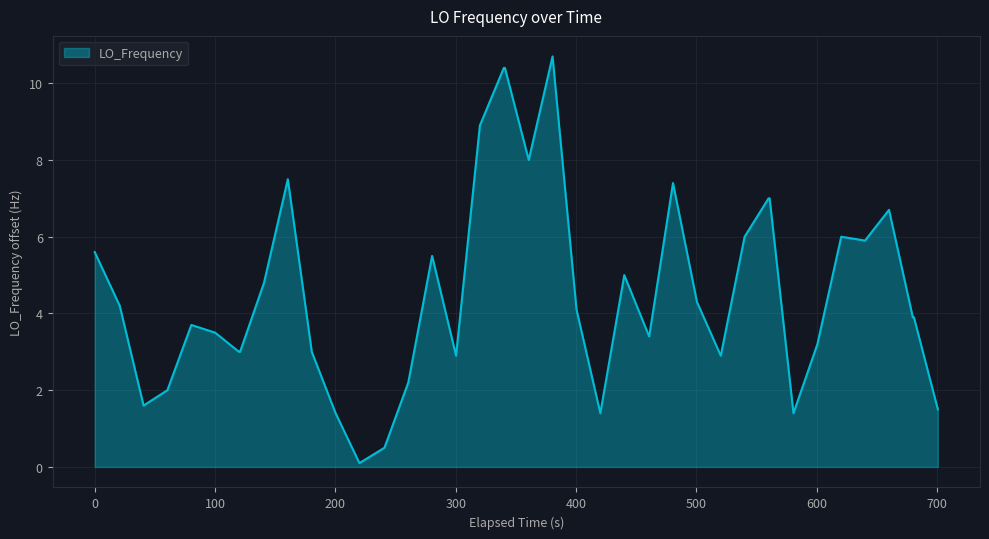

Reading left to right, list all the values displayed in this chart.

5.6	4.2	1.6	2.0	3.7	3.5	3.0	3.0	4.8	7.5	3.0	1.4	0.1	0.5	2.2	5.5	2.9	8.9	10.4	10.4	8.0	10.7	4.1	1.4	5.0	3.4	7.4	4.3	2.9	6.0	7.0	7.0	1.4	3.2	6.0	5.9	6.7	3.9	3.9	1.5